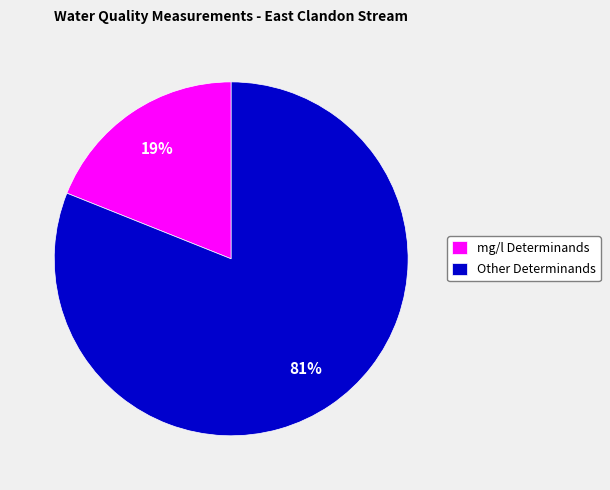

Which has a higher value, mg/l Determinands or Other Determinands?

Other Determinands